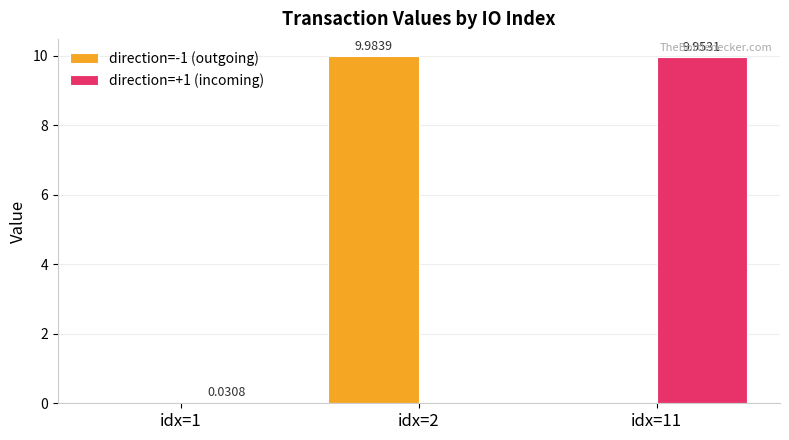

What is the total value across all series at idx=11?

10.0